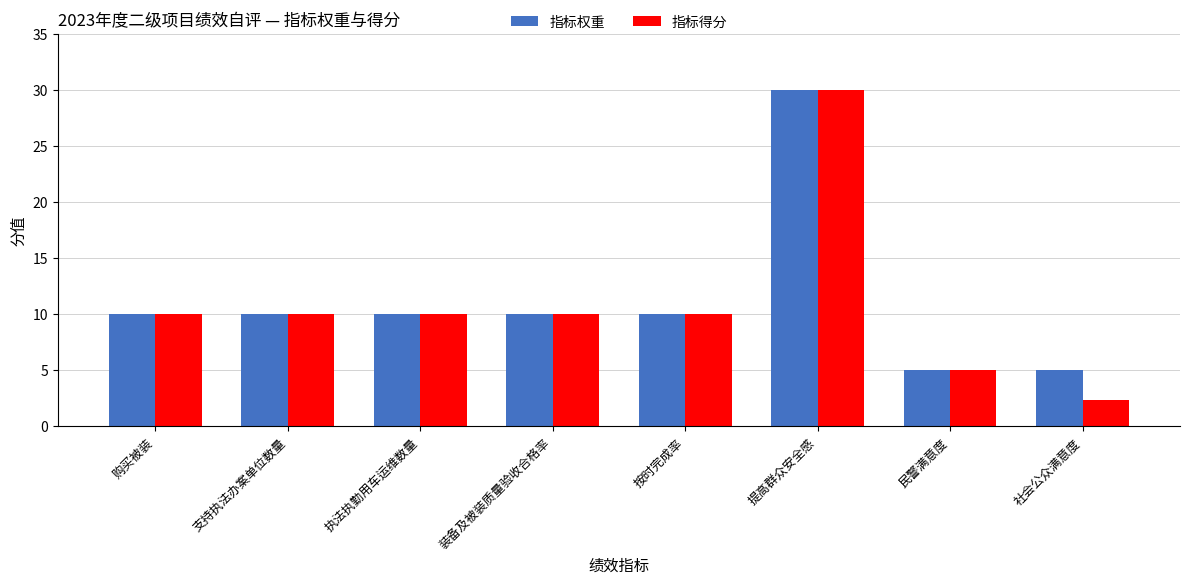

What is the label of the 4th bar from the right?

按时完成率